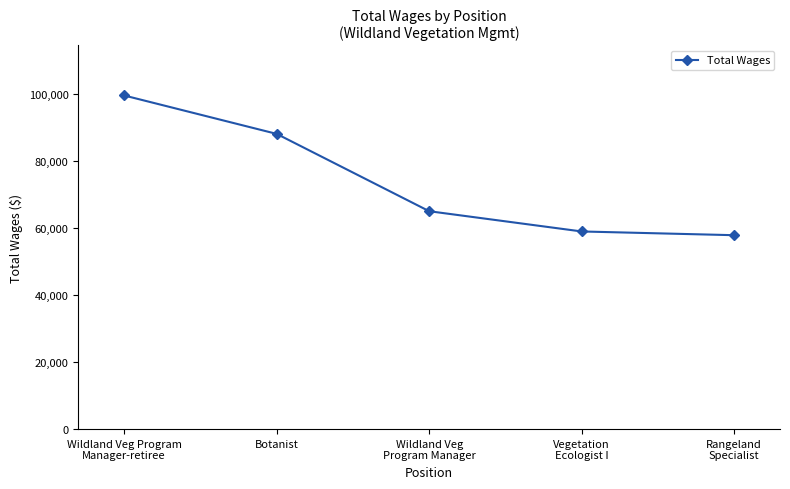

Reading right to left, extract all data points from this chart.

57893	59008	65054	88139	99606